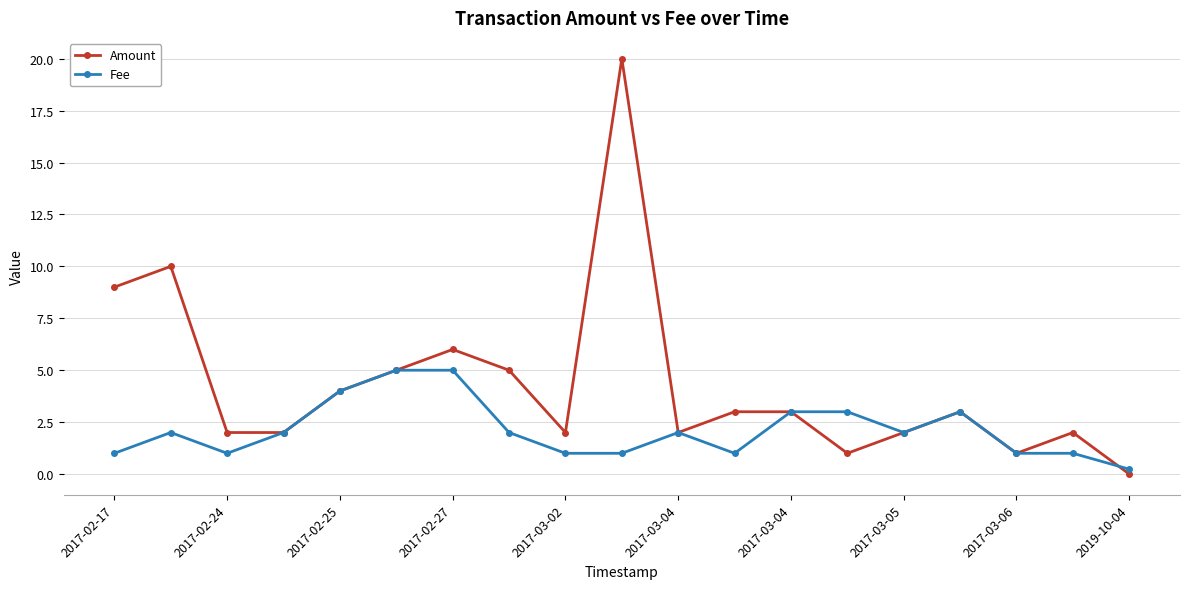

What are all the series names shown in the legend?

Amount, Fee